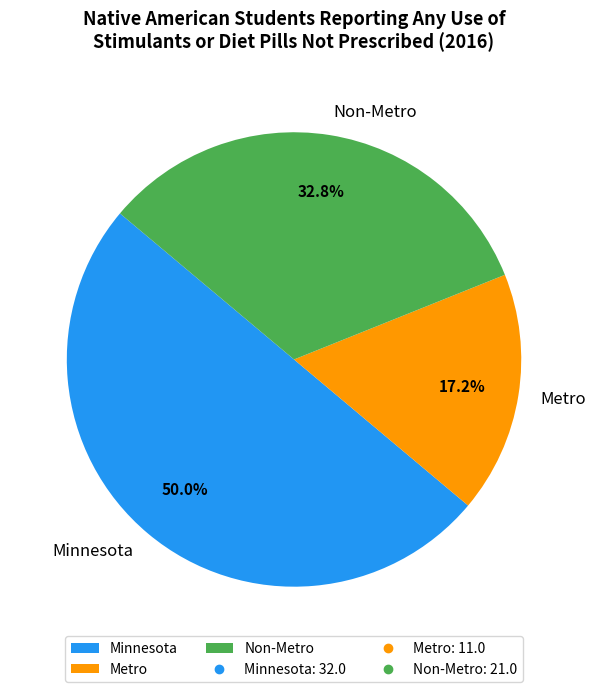

What is the largest slice in the pie chart?

Minnesota